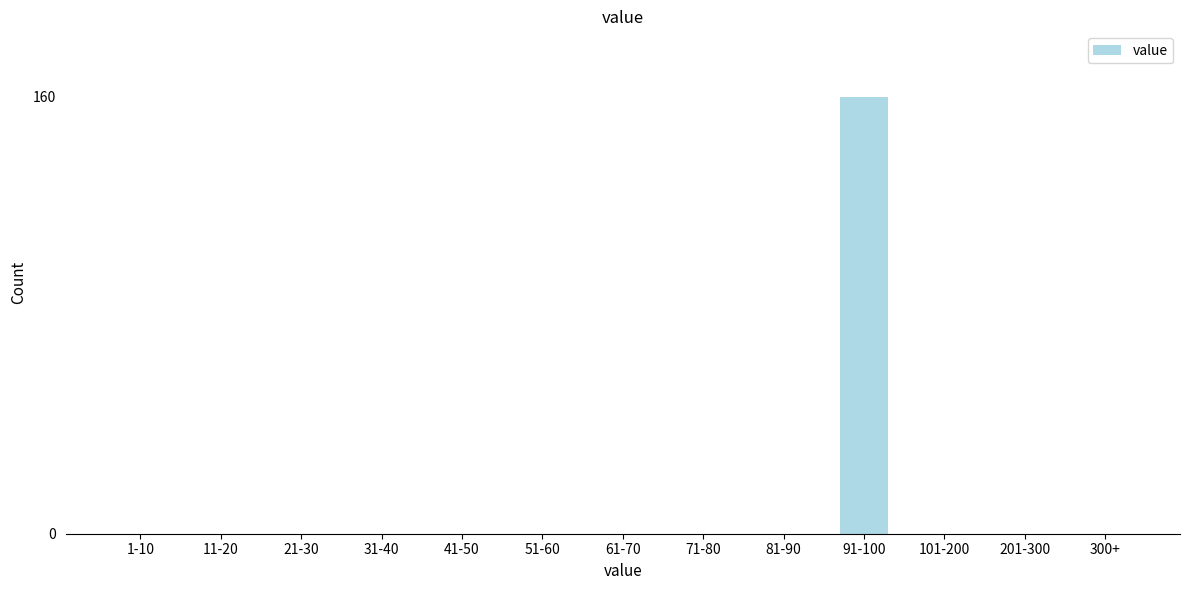

Reading right to left, transcribe all the data shown in this chart.

300+=0	201-300=0	101-200=0	91-100=160	81-90=0	71-80=0	61-70=0	51-60=0	41-50=0	31-40=0	21-30=0	11-20=0	1-10=0